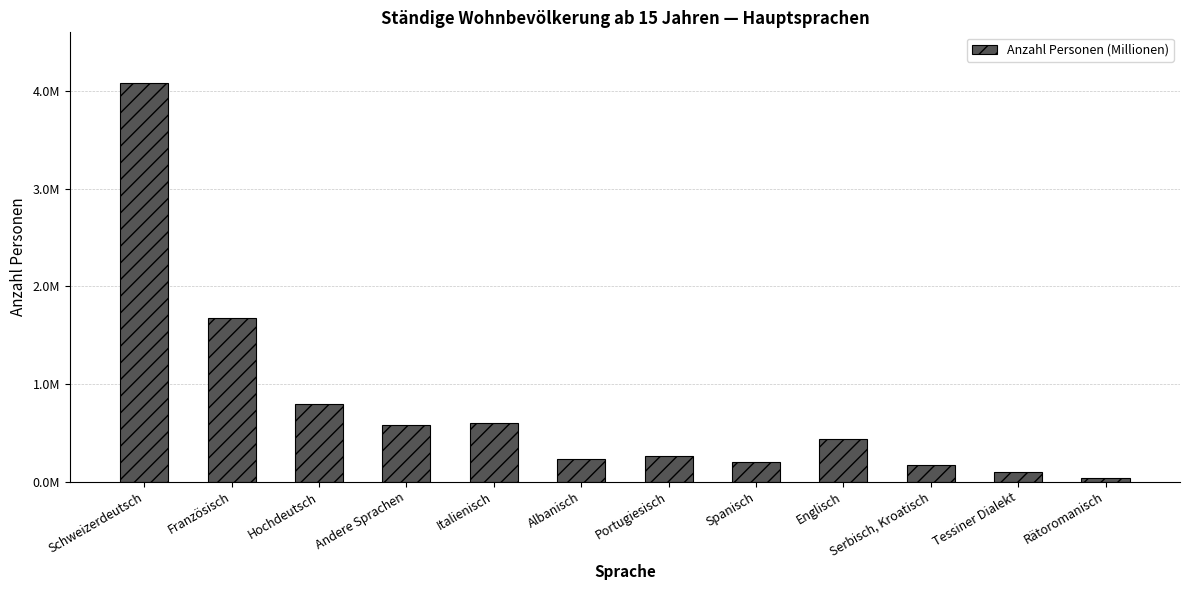

Read the value at Italienisch.

598018.8